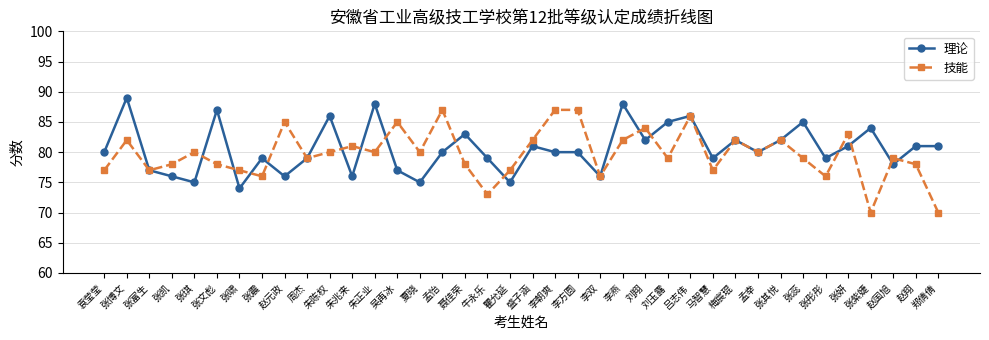

How many data points does each series have?

38